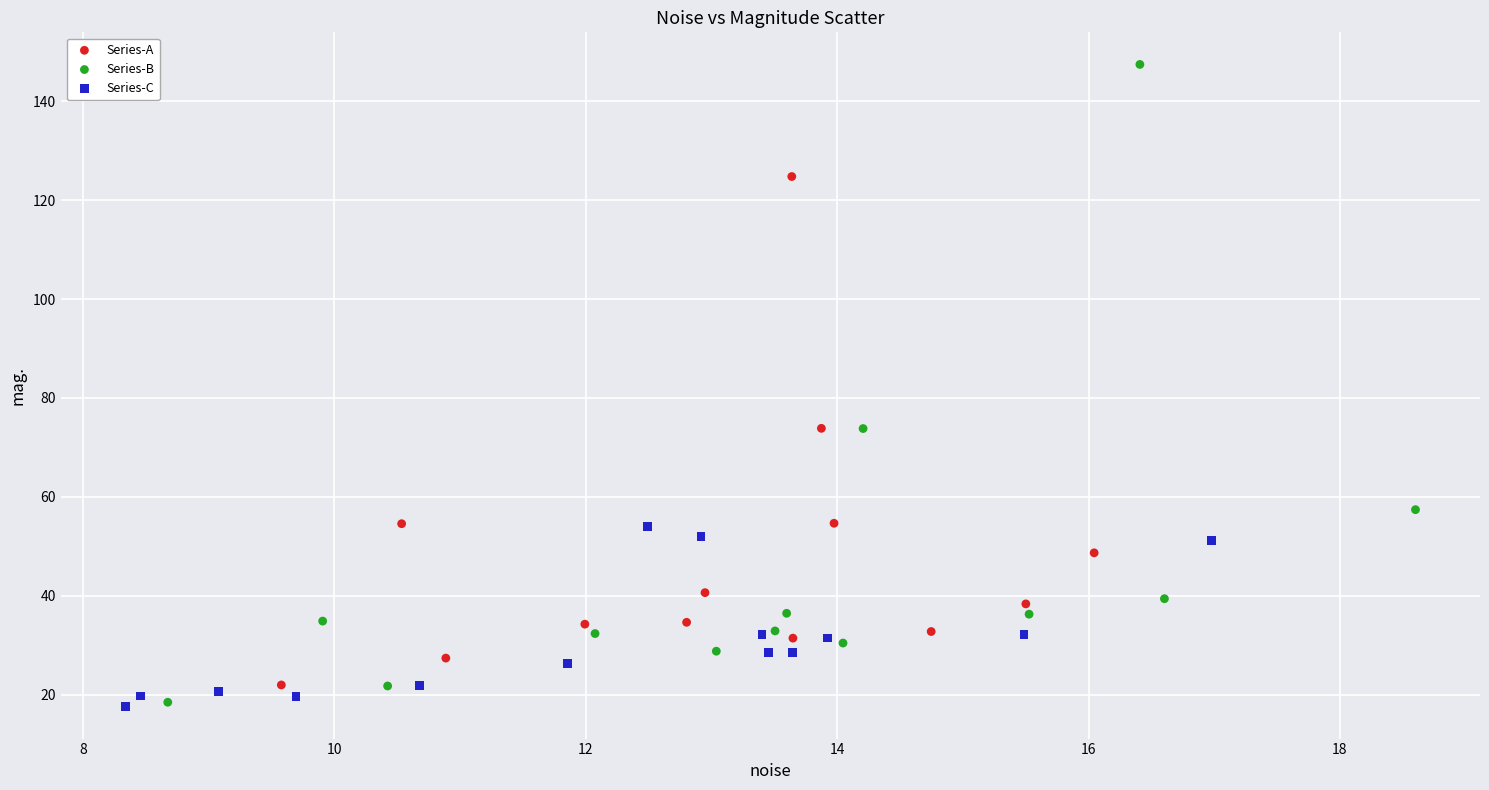

Which series has the widest spread of Y values?

Series-B